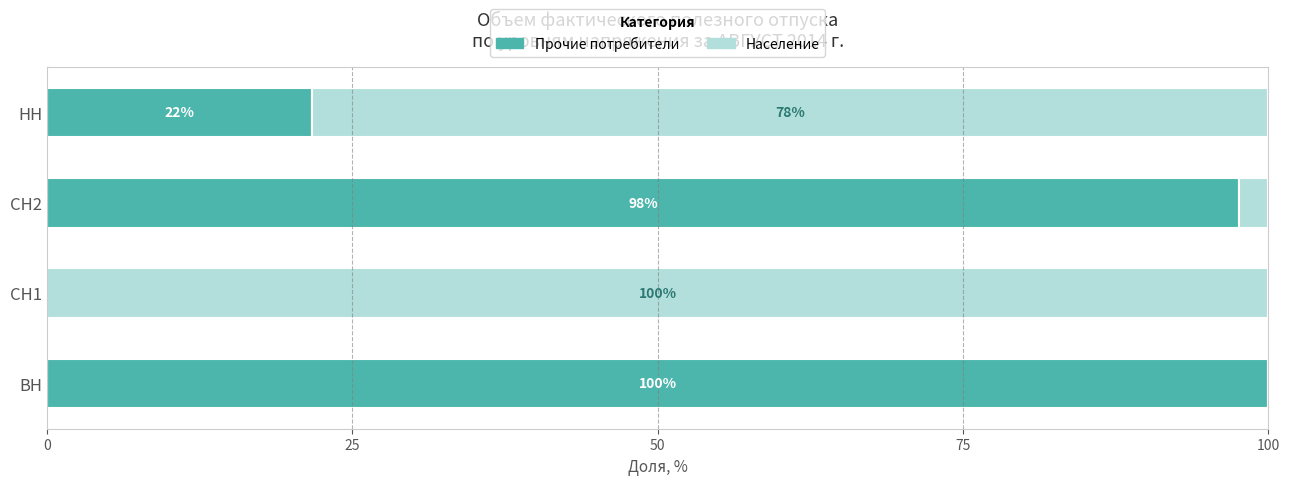

How many values in the Прочие потребители series exceed 97?

2